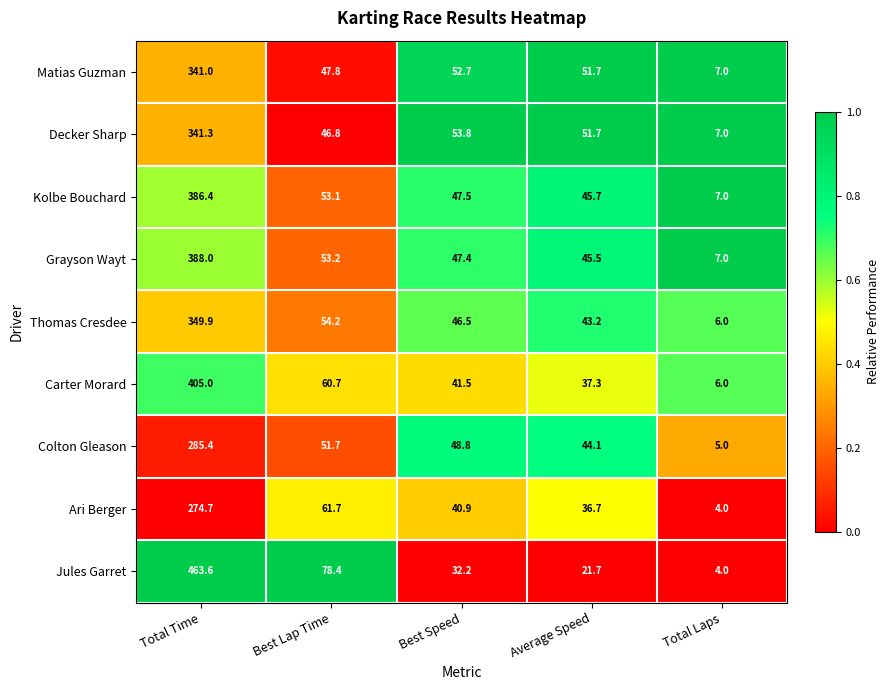

What is the spread (max minus min) of values at Best Speed?

21.6